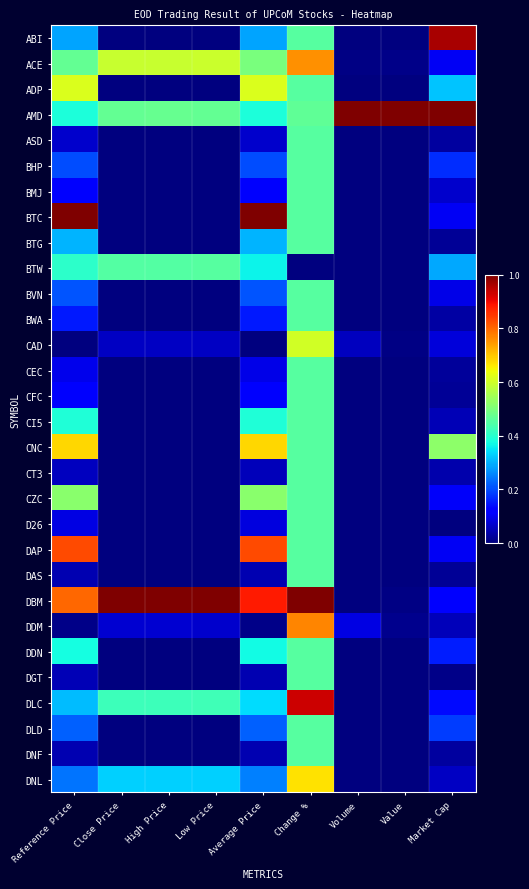

What is the greatest value displayed?

1.0